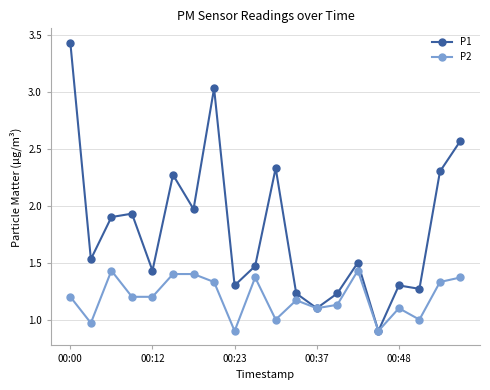

Which series has the largest range (max minus min)?

P1